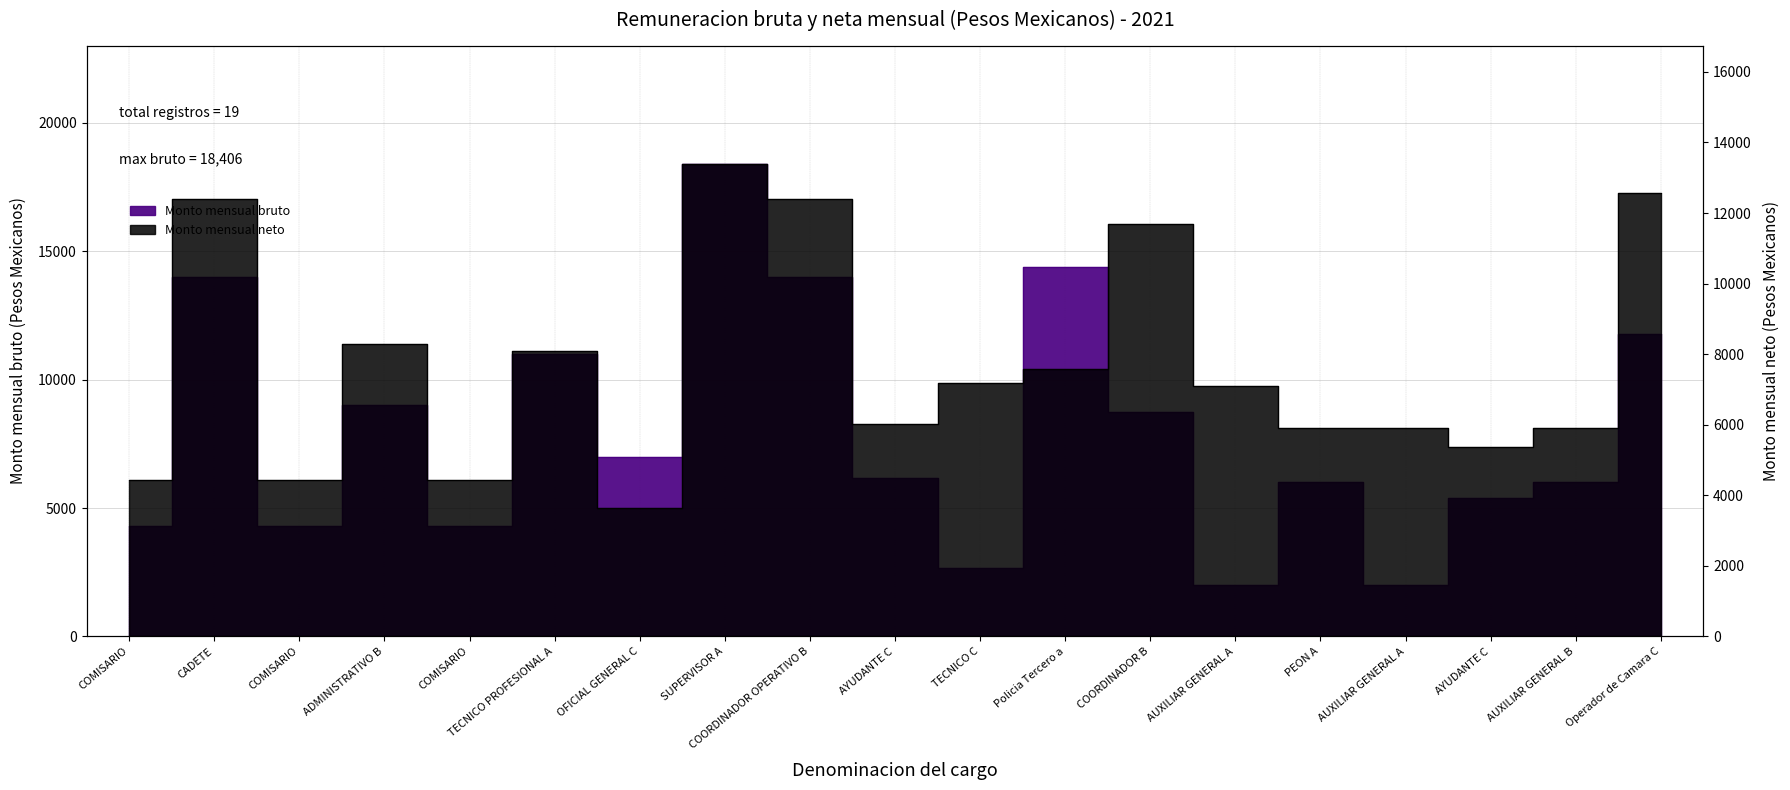

What is the difference between the highest and lowest values at COMISARIO?

130